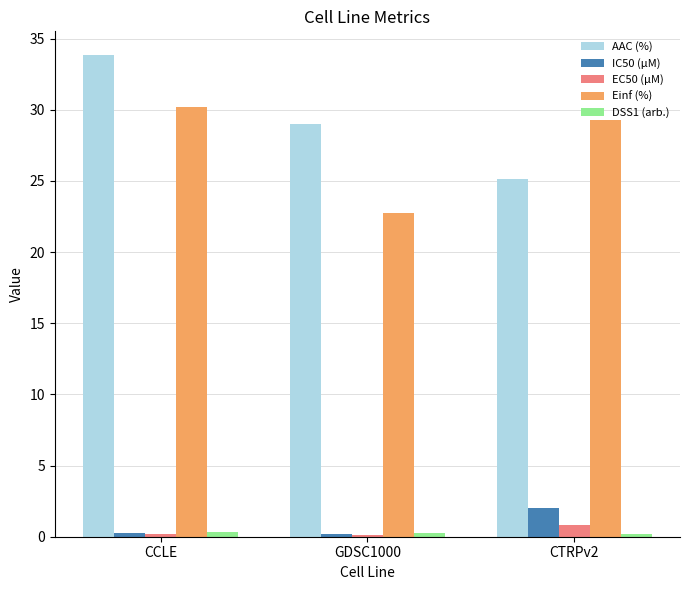

Count the number of data series in this chart.

5